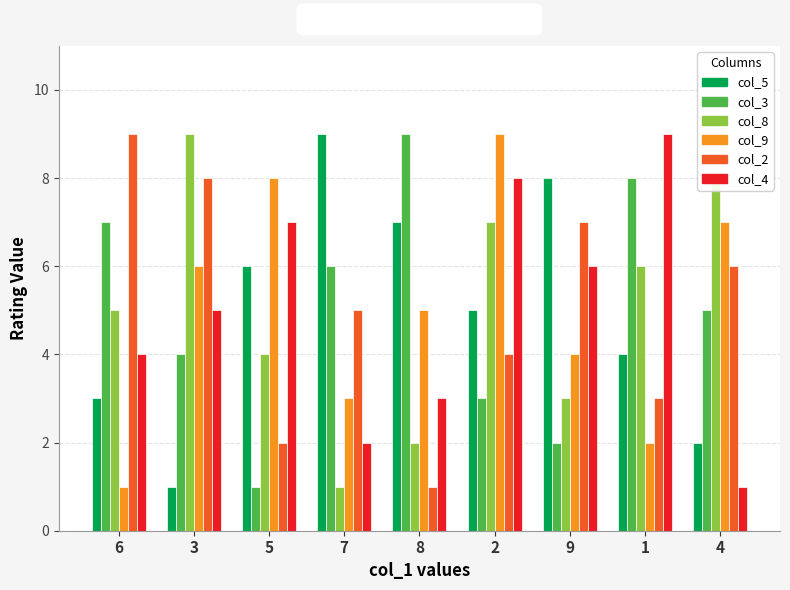

Count the number of data series in this chart.

6